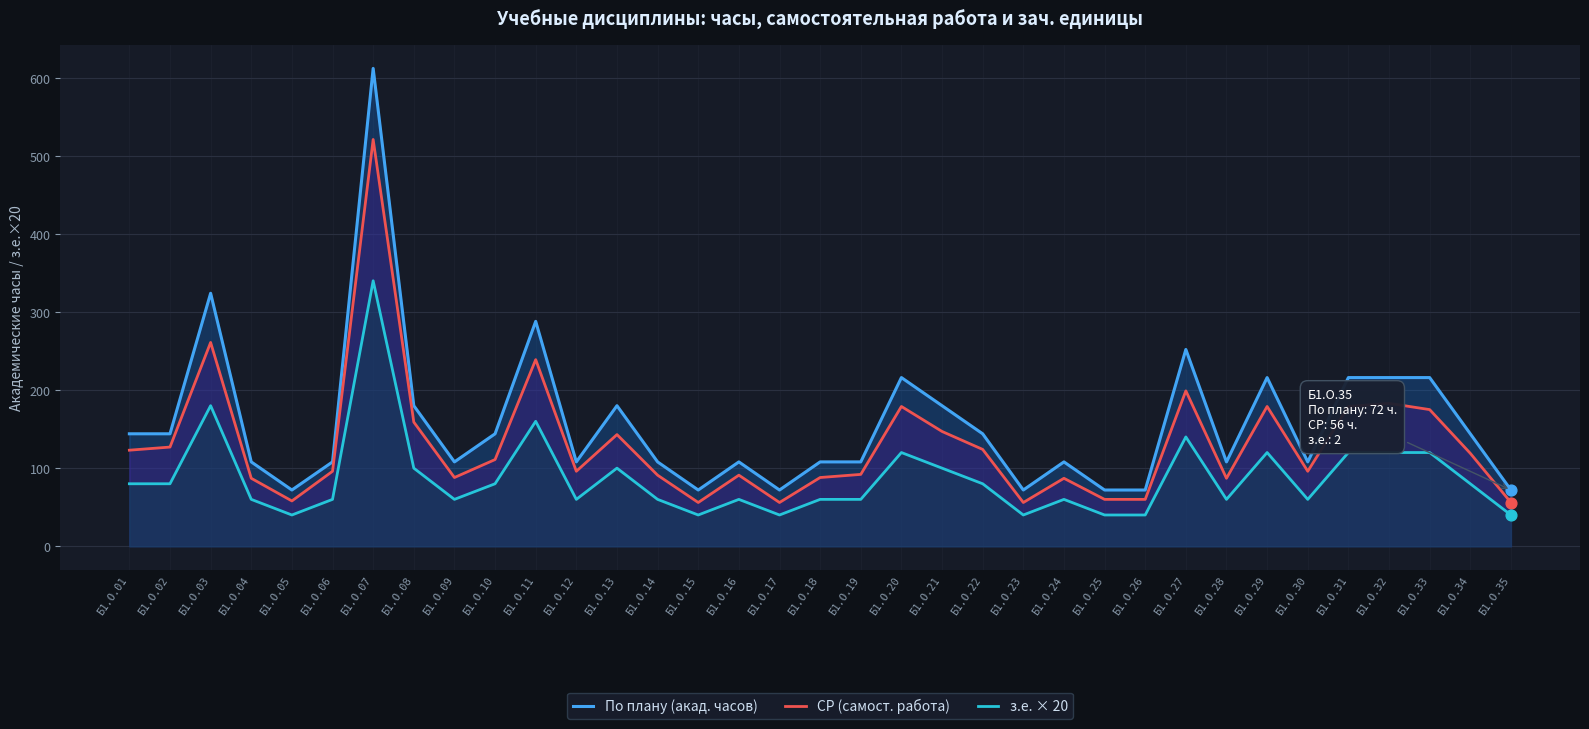

At which category is the sum across all series the highest?

Б1.О.07